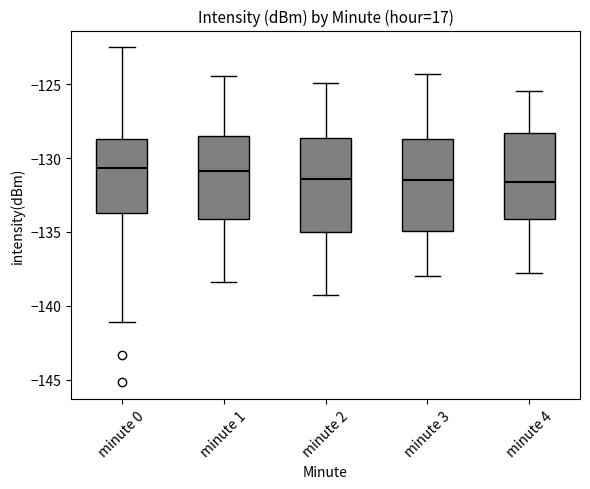

Reading left to right, read every box against the y-axis: the position of its median line, the range the box covers, and the ends of its whiskers. The values are not printed on the chart, so give them approximately, as read against the axis.

minute 0: median -130.5, box -133.5 to -128.5, whiskers -141.0 to -122.5
minute 1: median -131.0, box -134.0 to -128.5, whiskers -138.5 to -124.5
minute 2: median -131.5, box -135.0 to -128.5, whiskers -139.0 to -125.0
minute 3: median -131.5, box -135.0 to -128.5, whiskers -138.0 to -124.5
minute 4: median -131.5, box -134.0 to -128.5, whiskers -138.0 to -125.5